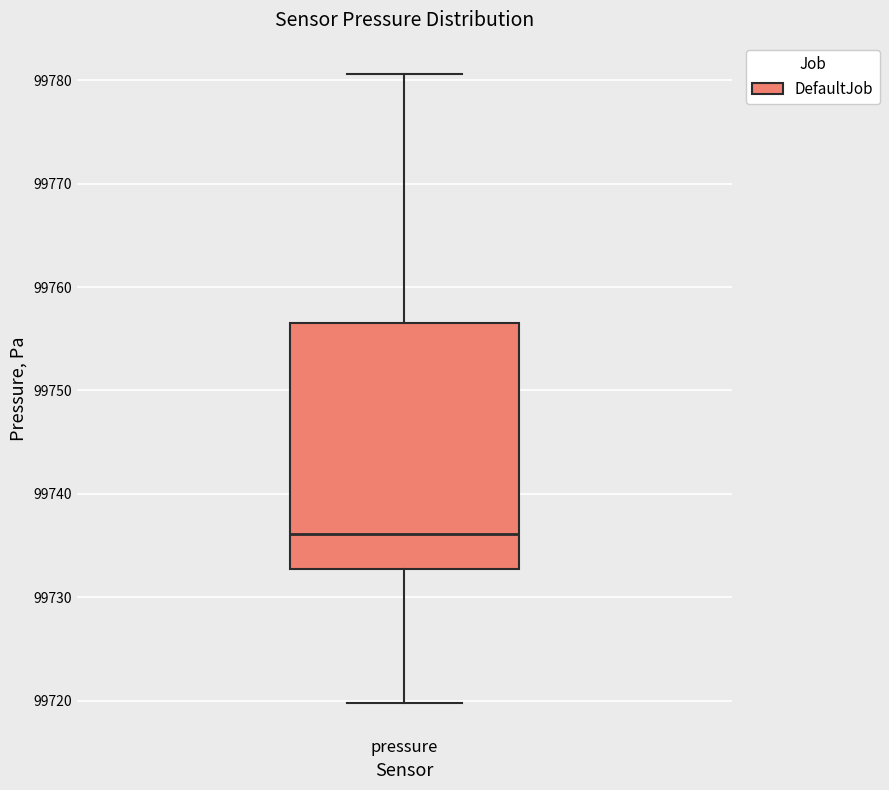

Transcribe this box plot: give where the median line is, the range the box spans, and where the two whiskers end, as read against the y-axis. The values are not printed on the chart, so give them approximately, as read against the axis.

median 99736, box 99733 to 99756, whiskers 99720 to 99781